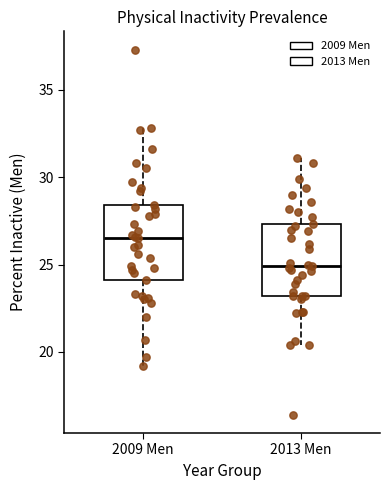

Which box has the lowest median line?

2013 Men